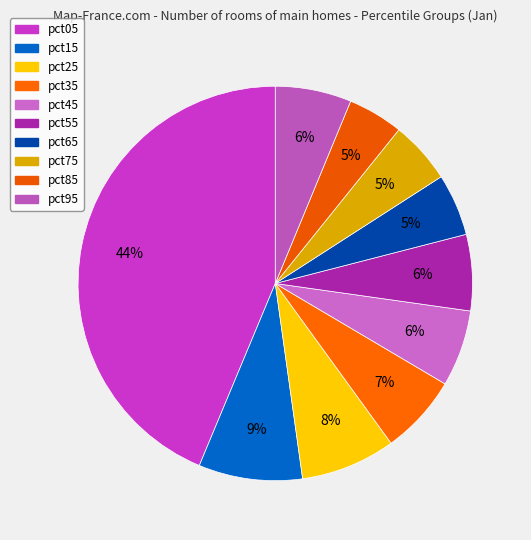

Is there any slice that represents more than half of the pie?

No